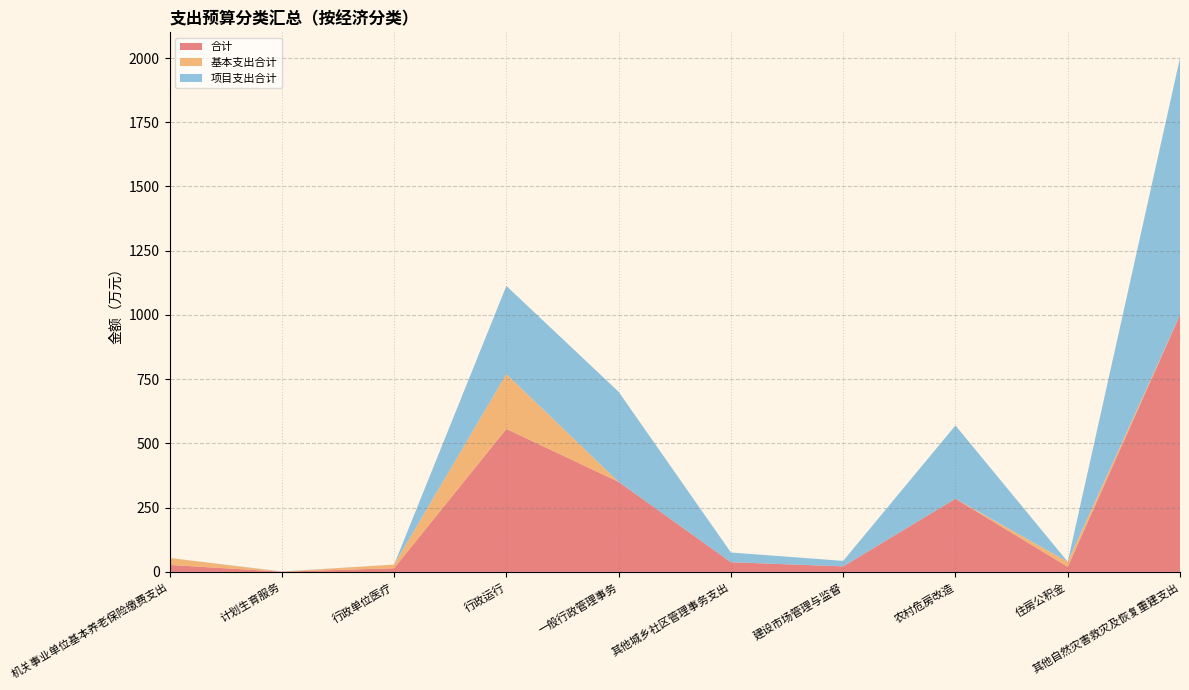

Reading left to right, what are all the values shown in this chart?

合计: 27.1	1.0	14.3	556.5	350.5	37.8	21.5	285.0	19.7	1000.0
基本支出合计: 27.1	0.0	14.3	213.5	0.0	0.0	0.0	0.0	19.7	0.0
项目支出合计: 0.0	1.0	0.0	343.0	350.5	37.8	21.5	285.0	0.0	1000.0